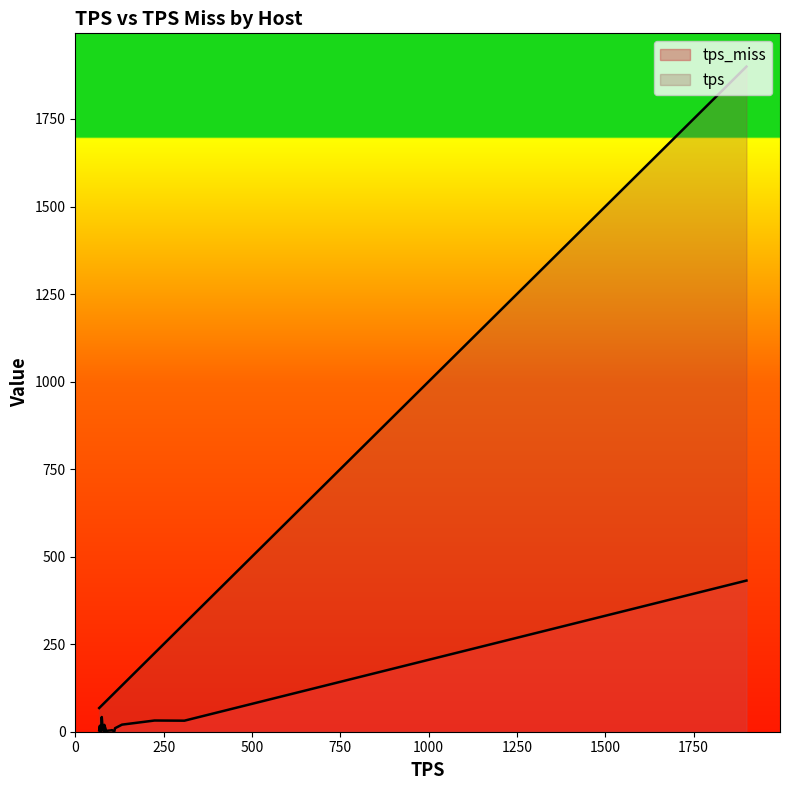

What are all the series names shown in the legend?

tps_miss, tps